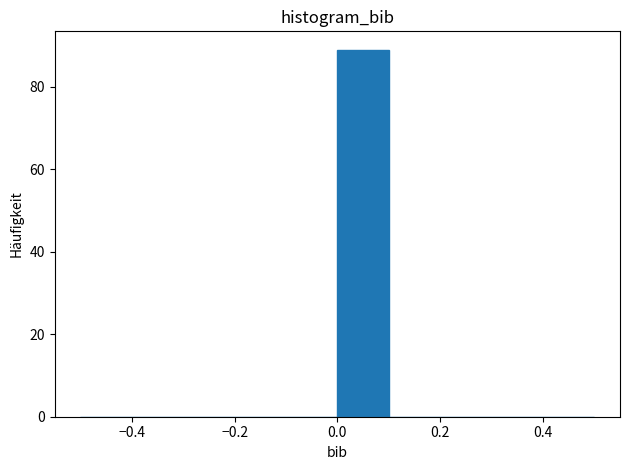

Reading left to right, transcribe this chart: for each bar, give the range it covers on the x-axis and its height. The values are not printed on the chart, so give them approximately, as read against the axis.

-0.5 to -0.4: 0
-0.4 to -0.3: 0
-0.3 to -0.2: 0
-0.2 to -0.1: 0
-0.1 to 0.0: 0
0.0 to 0.1: 90
0.1 to 0.2: 0
0.2 to 0.3: 0
0.3 to 0.4: 0
0.4 to 0.5: 0